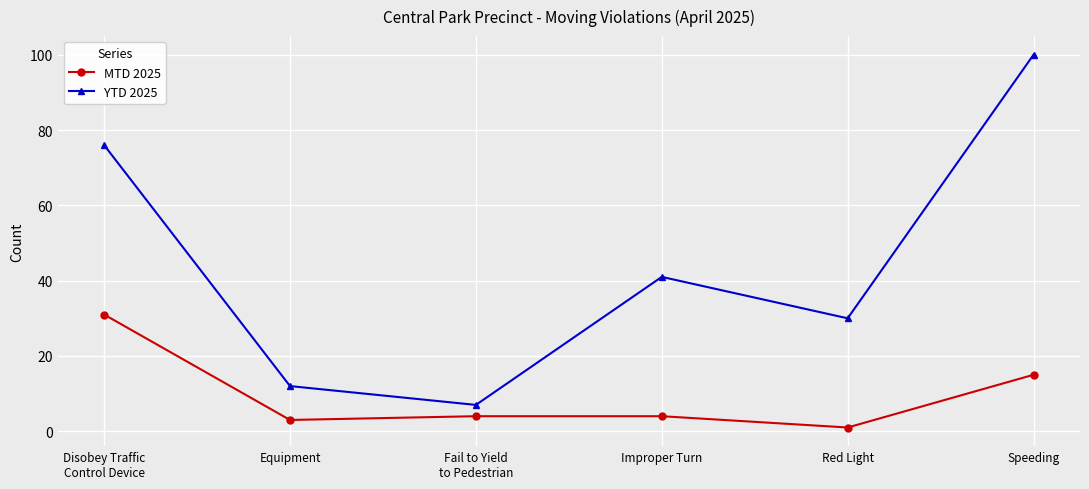

What is the sum of the YTD 2025 values at Equipment and Fail to Yield
to Pedestrian?

19